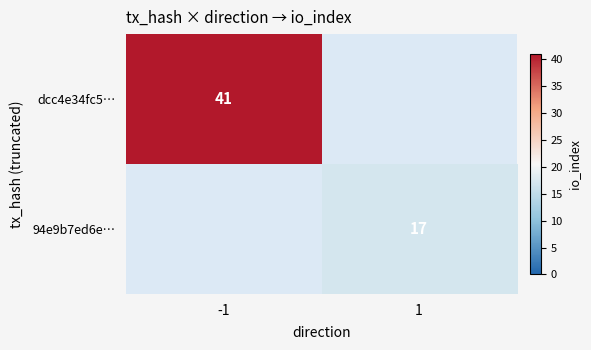

The 94e9b7ed6e… series shows 17 at 1. True or false?

True